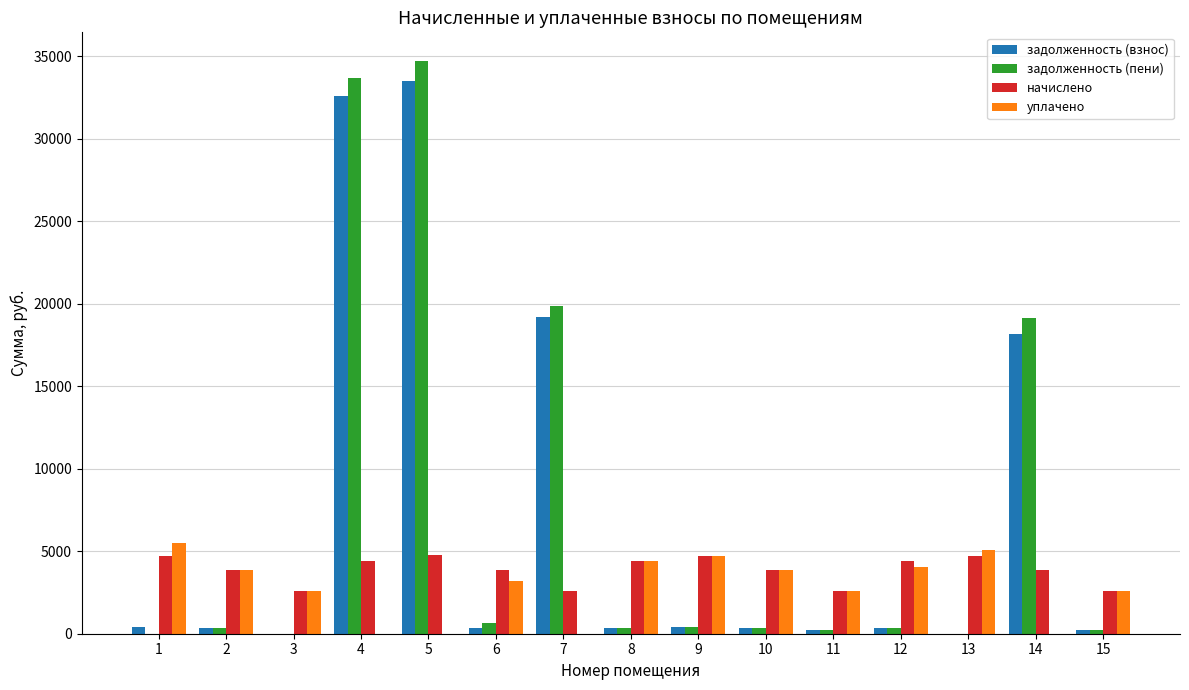

Between 1 and 5, which series saw the biggest shift?

задолженность (пени)